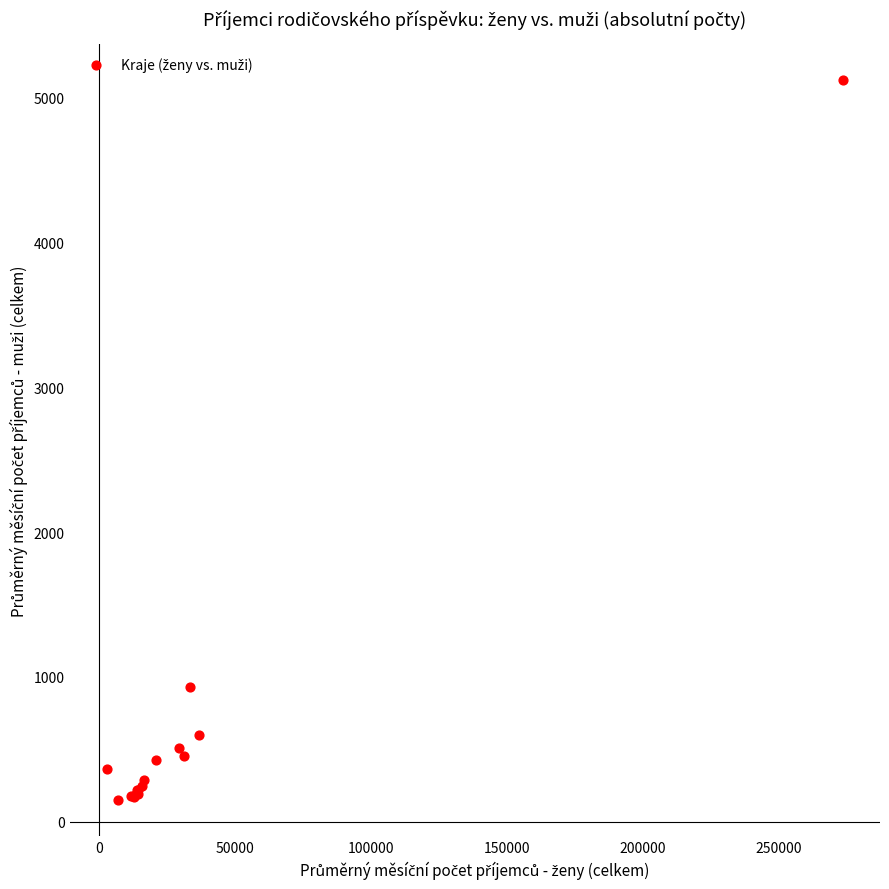

What Y value in the scatter plot is closest to 2634?

931